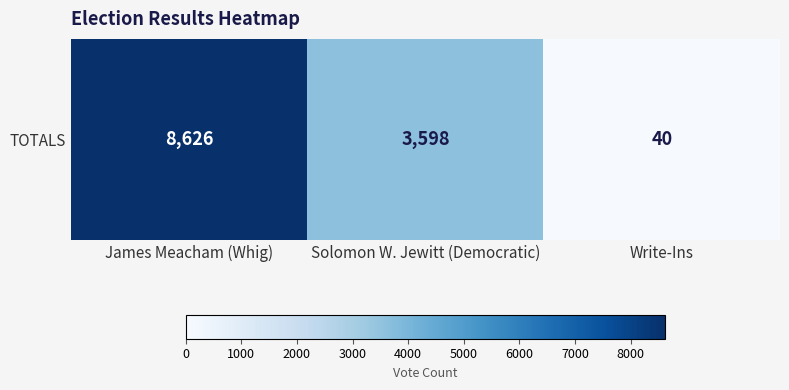

Reading left to right, what are all the values shown in this chart?

James Meacham (Whig)=8626	Solomon W. Jewitt (Democratic)=3598	Write-Ins=40